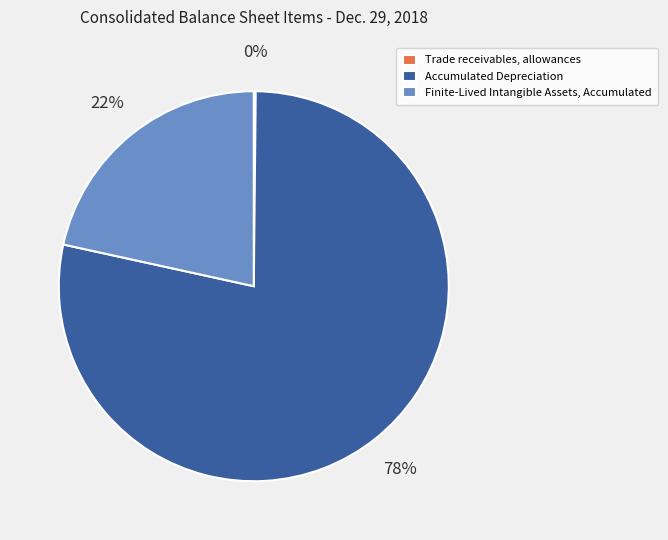

What is the majority slice?

Accumulated Depreciation